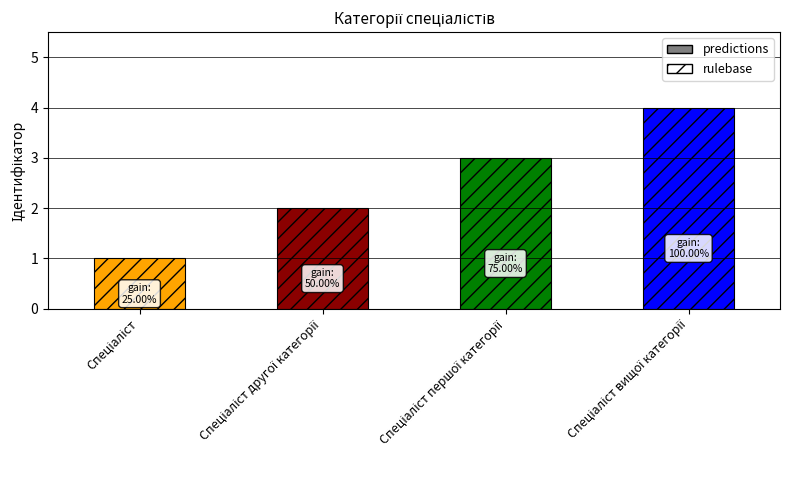

Count the number of categories in the chart.

1